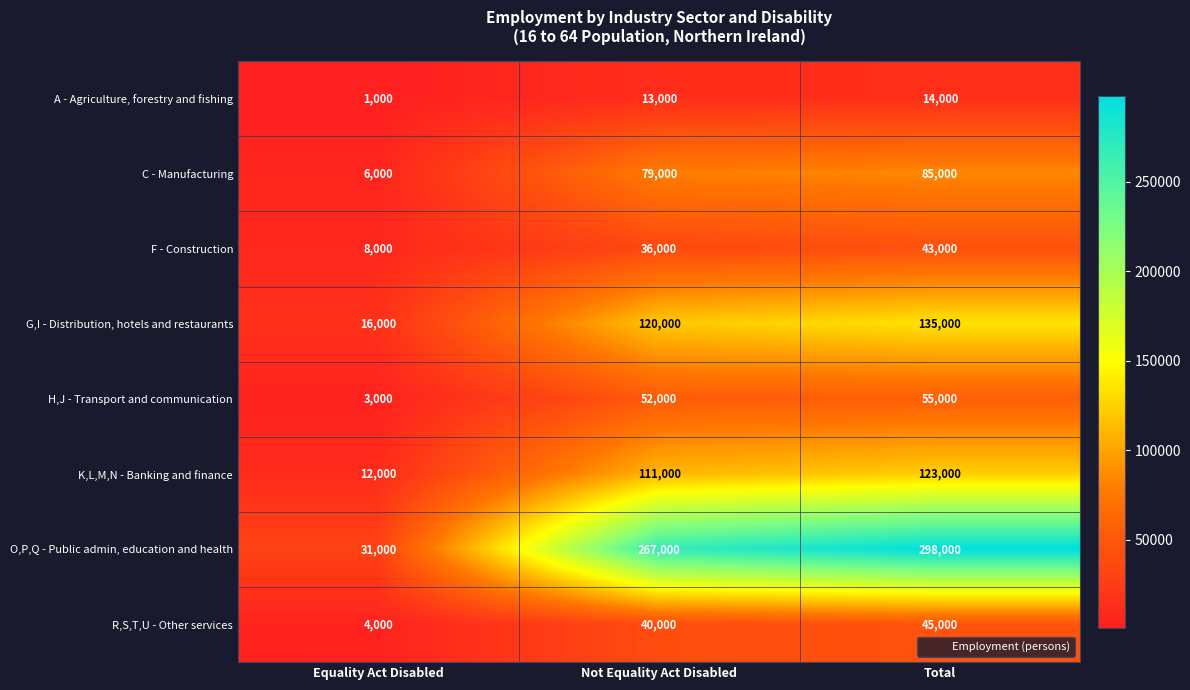

The value of G,I - Distribution, hotels and restaurants at Equality Act Disabled is 9356. True or false?

False